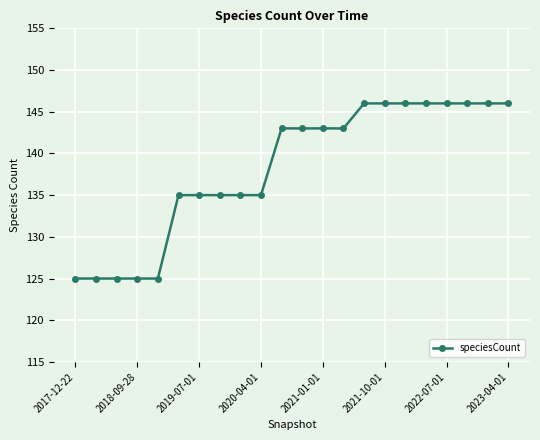

What is the minimum value shown in the chart?

125